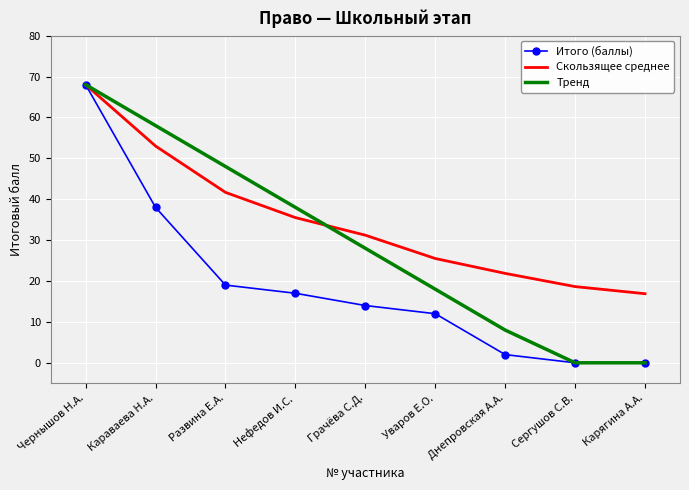

What is the maximum value shown in the chart?

68.0